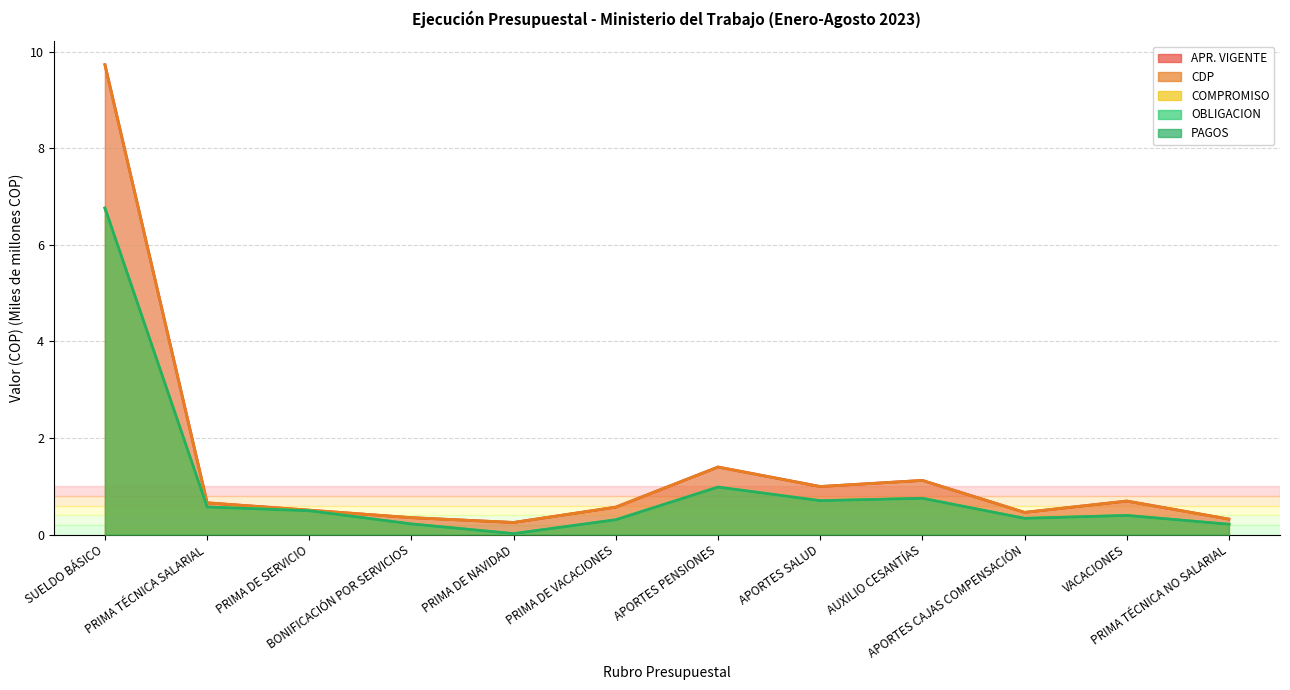

What is the value of the COMPROMISO point at the 7th from the left?

1.0